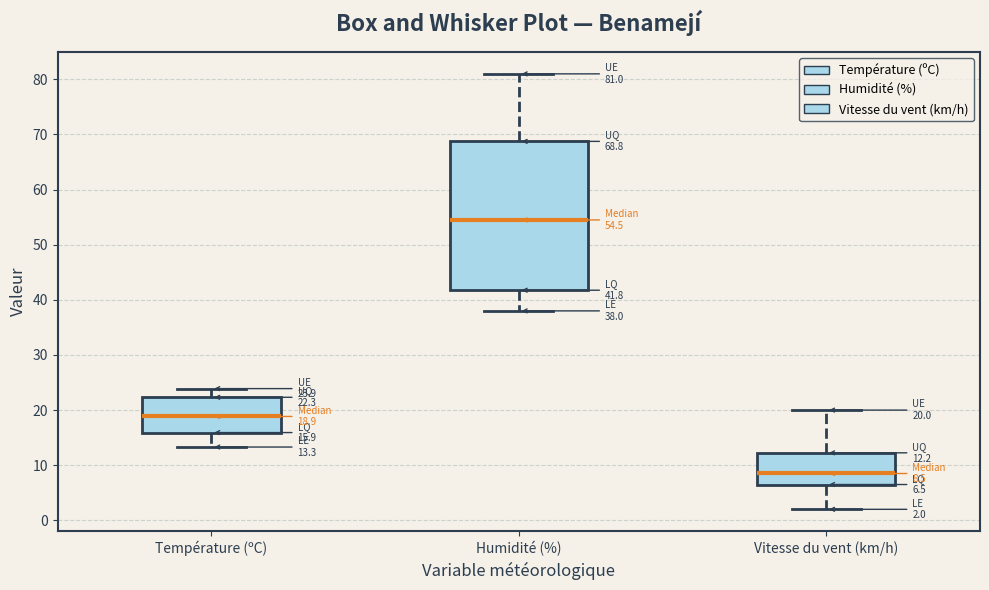

Which box has the lowest median line?

Vitesse du vent (km/h)